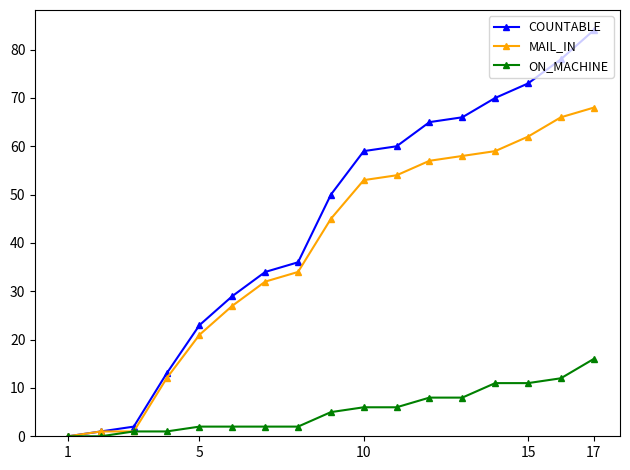

At how many categories does at least one series exceed 57?

8